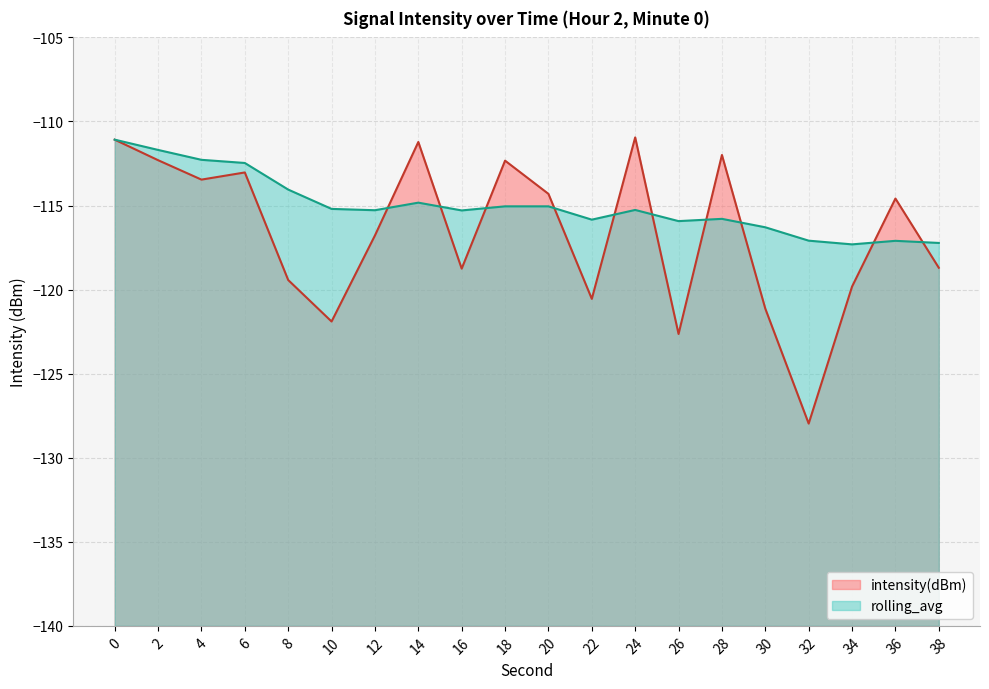

What is the value of the rolling_avg point at the 13th from the left?

-115.3